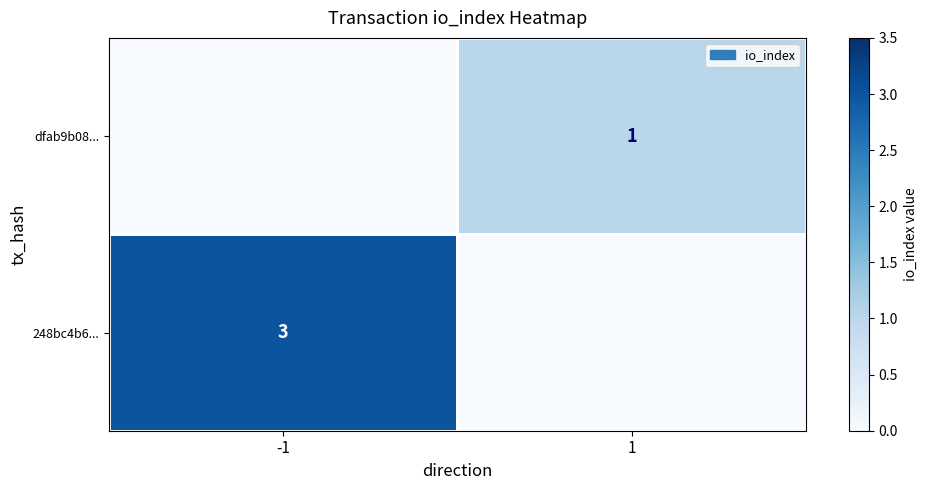

True or false: 248bc4b6... has a value of 4 at -1.

False